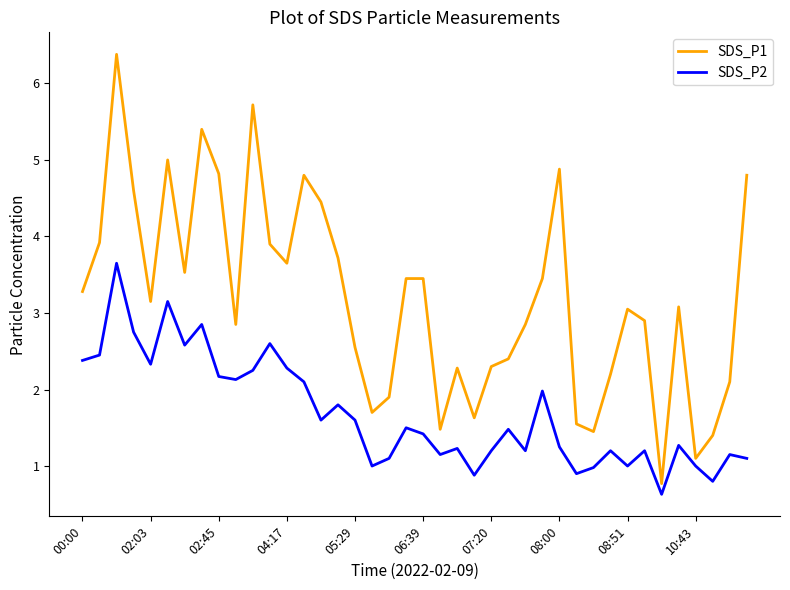

Rank the series by their maximum value, from highest to lowest.

SDS_P1, SDS_P2